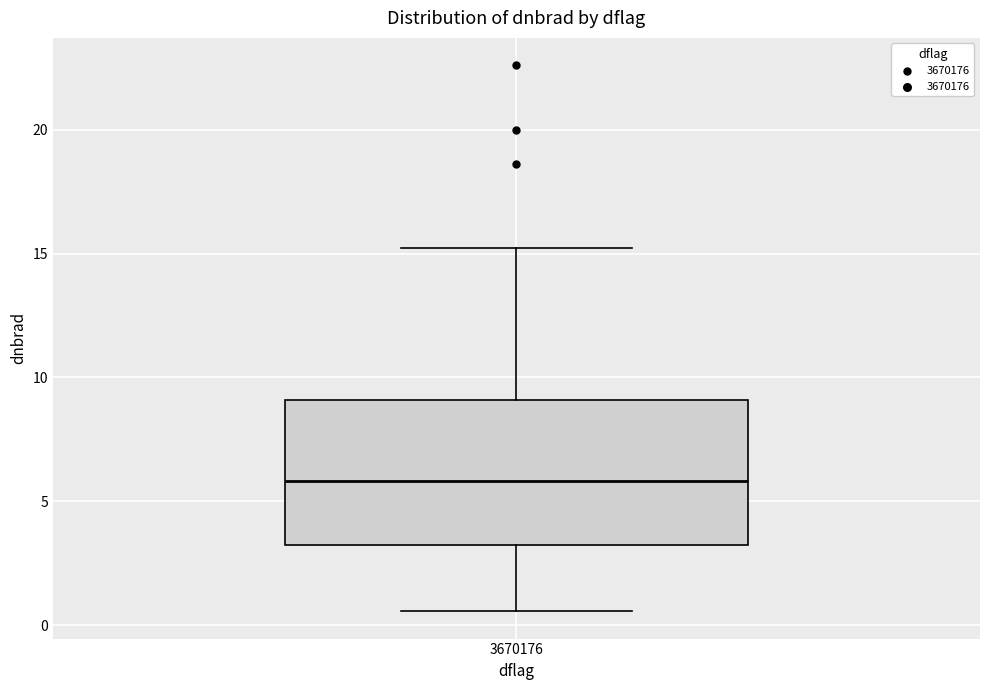

Where is the lower edge of the box at x = 3670176 on the y-axis? The values are not printed on the chart, so give them approximately, as read against the axis.

3.0